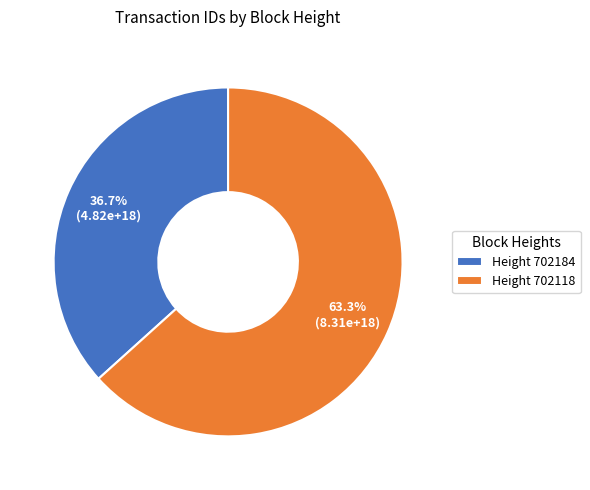

Which slice is the smallest?

Height 702184